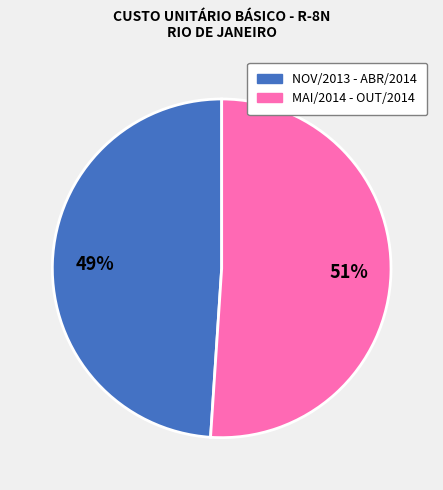

Does any single category account for the majority?

Yes